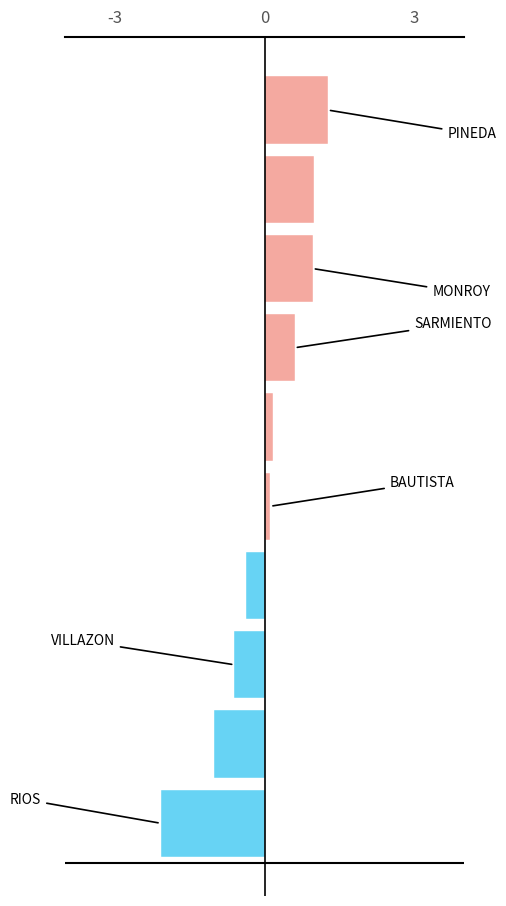

Count the number of data series in this chart.

1